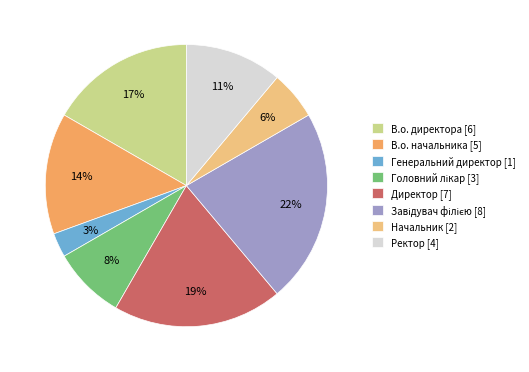

How many slices are in this pie chart?

8